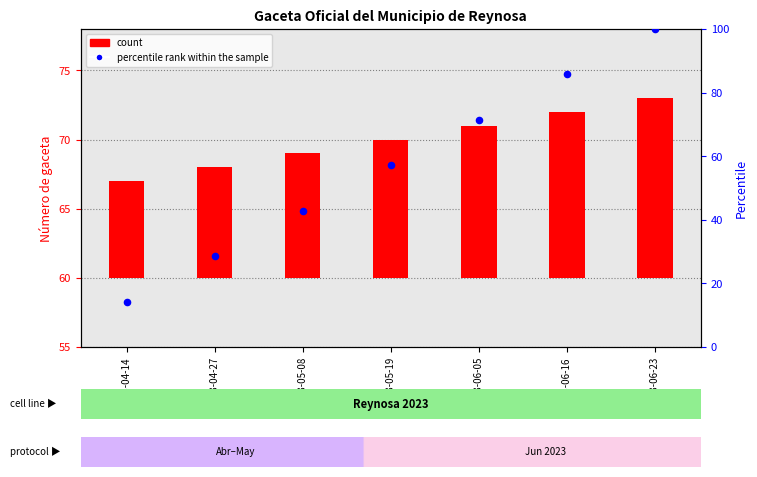

Which series has the largest Y range (max minus min)?

percentile rank within the sample